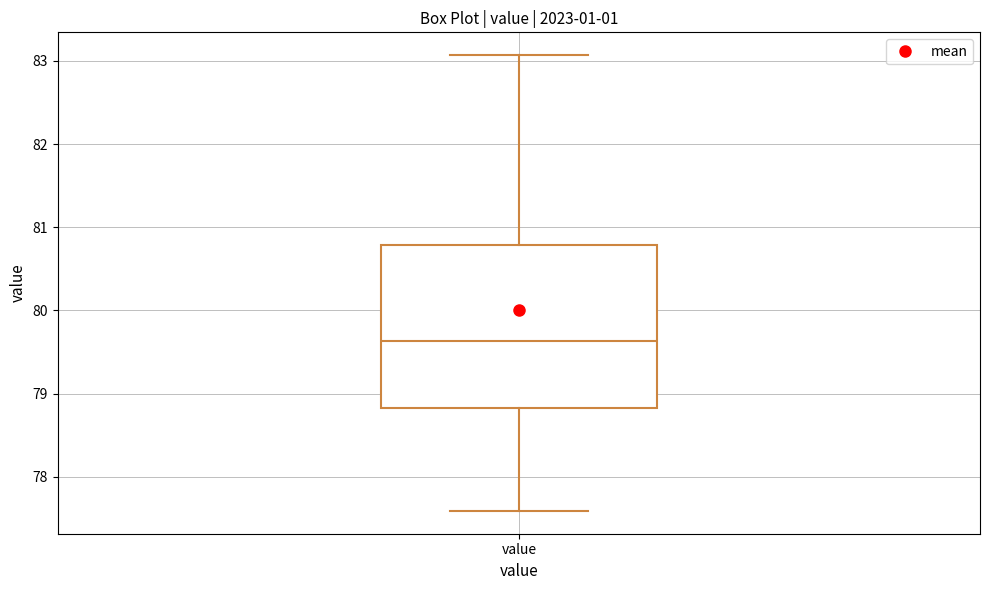

Read this box plot against the y-axis: the position of the median line, the range covered by the box, and the ends of both whiskers. The values are not printed on the chart, so give them approximately, as read against the axis.

median 79.6, box 78.8 to 80.8, whiskers 77.6 to 83.1